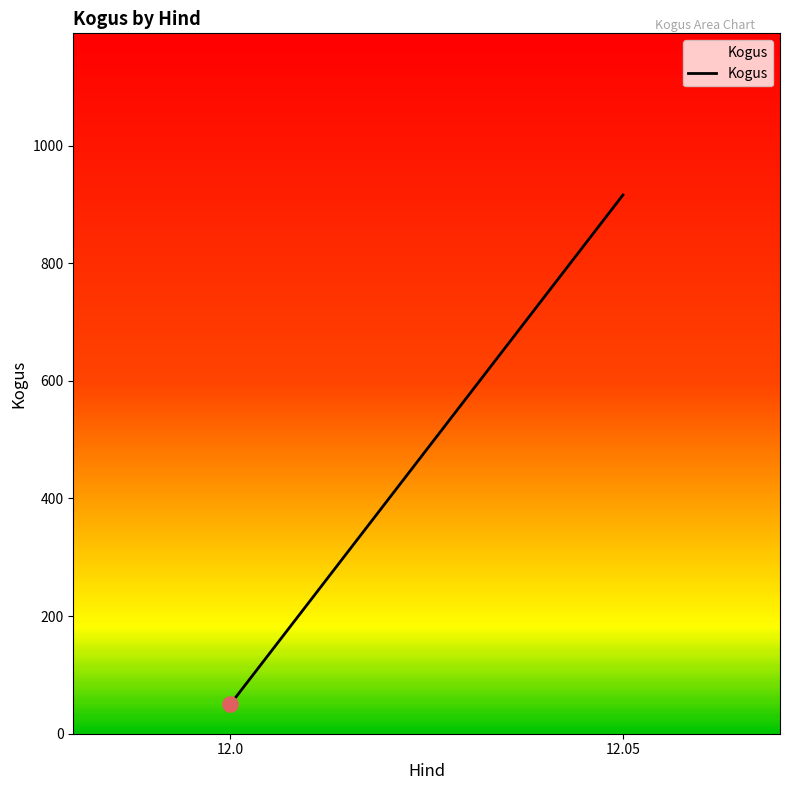

What is the change in value from 12.0 to 12.05?

+866